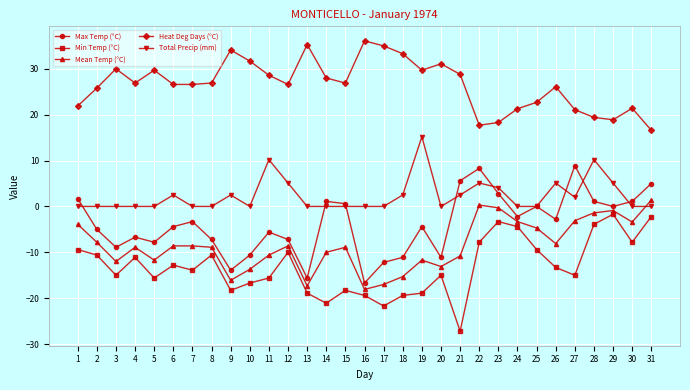

True or false: Heat Deg Days (°C) has a value of 35.0 at 17.

True